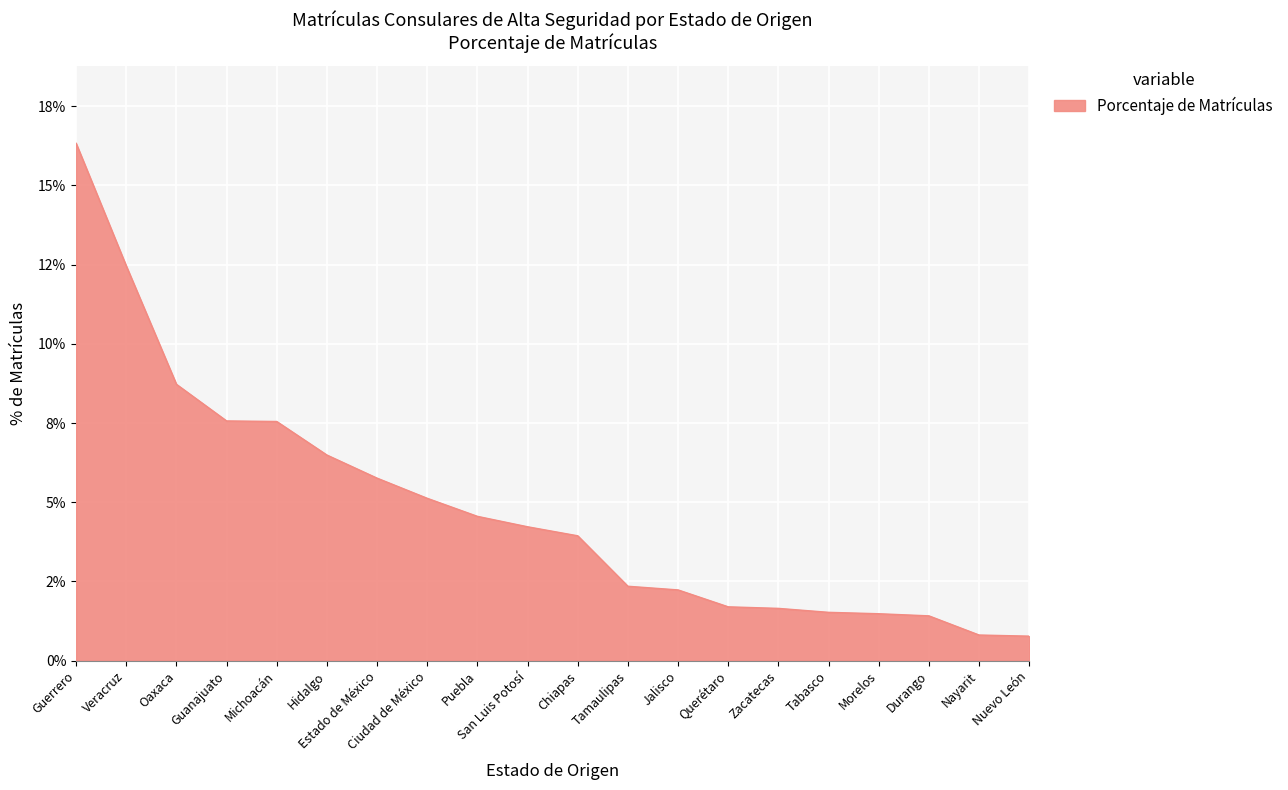

What is the label of the 16th point from the right?

Michoacán